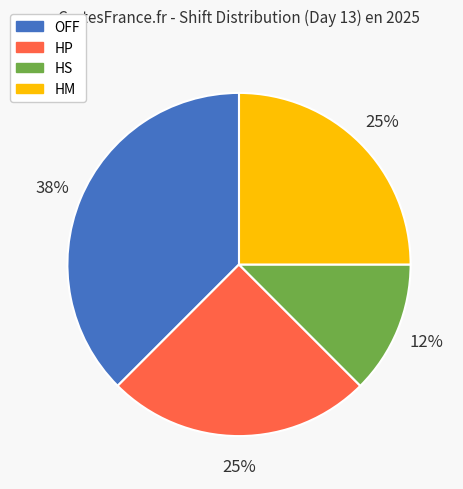

Is it true that HM is 14% of the pie?

False